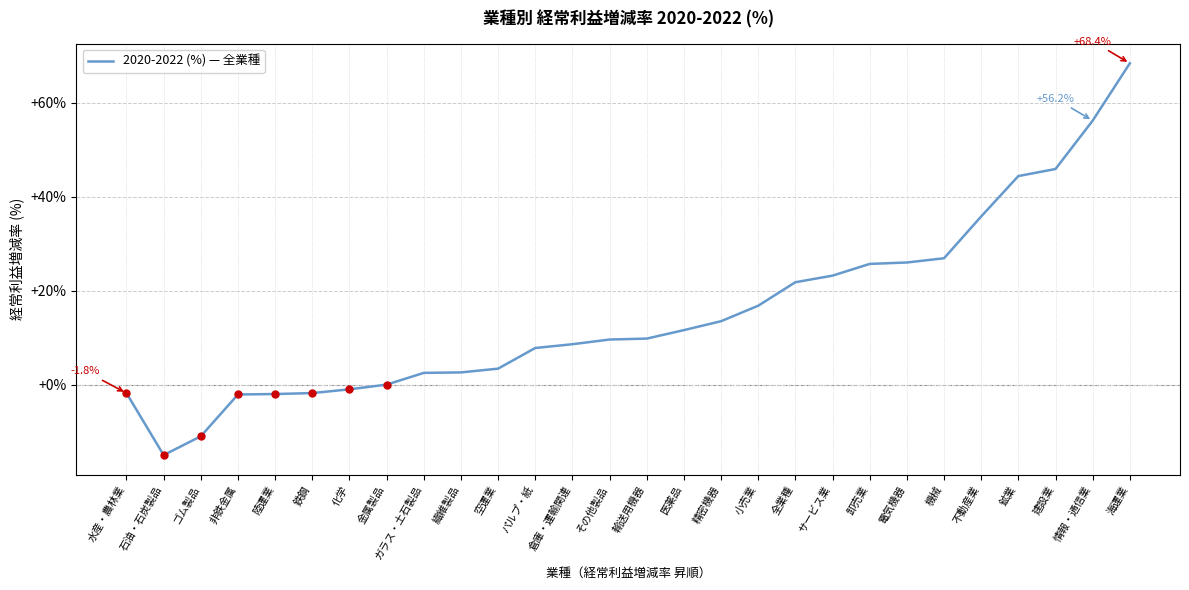

What is the difference between the second highest and second lowest values?

67.2